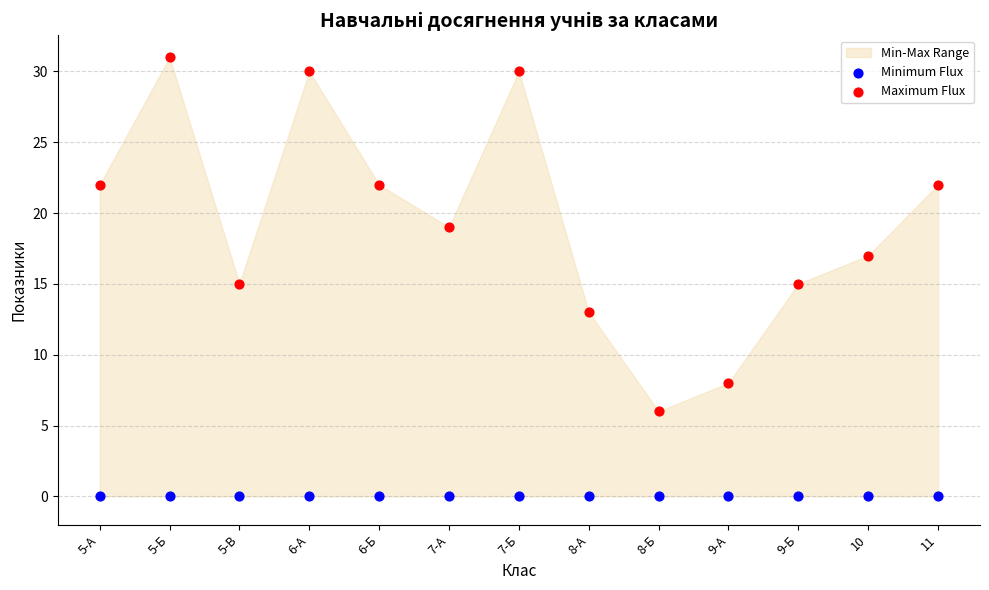

Which series reaches the minimum Y coordinate?

Minimum Flux